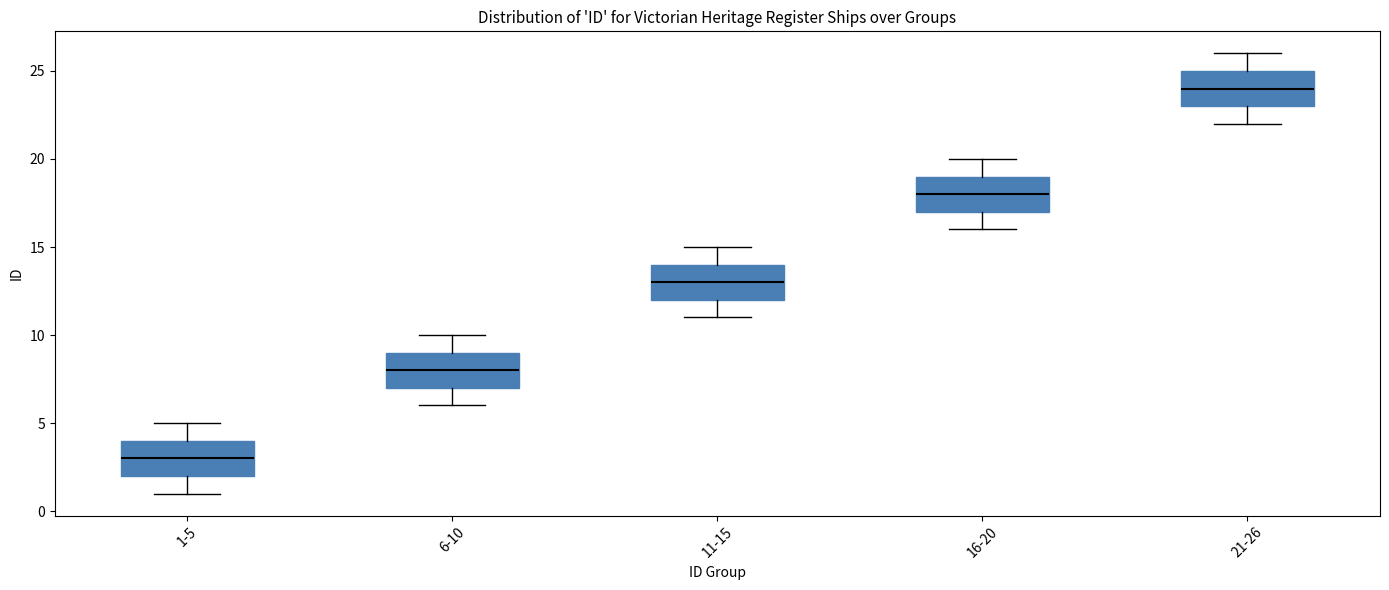

Reading left to right, read every box against the y-axis: the position of its median line, the range the box covers, and the ends of its whiskers. The values are not printed on the chart, so give them approximately, as read against the axis.

1-5: median 3, box 2 to 4, whiskers 1 to 5
6-10: median 8, box 7 to 9, whiskers 6 to 10
11-15: median 13, box 12 to 14, whiskers 11 to 15
16-20: median 18, box 17 to 19, whiskers 16 to 20
21-26: median 24, box 23 to 25, whiskers 22 to 26